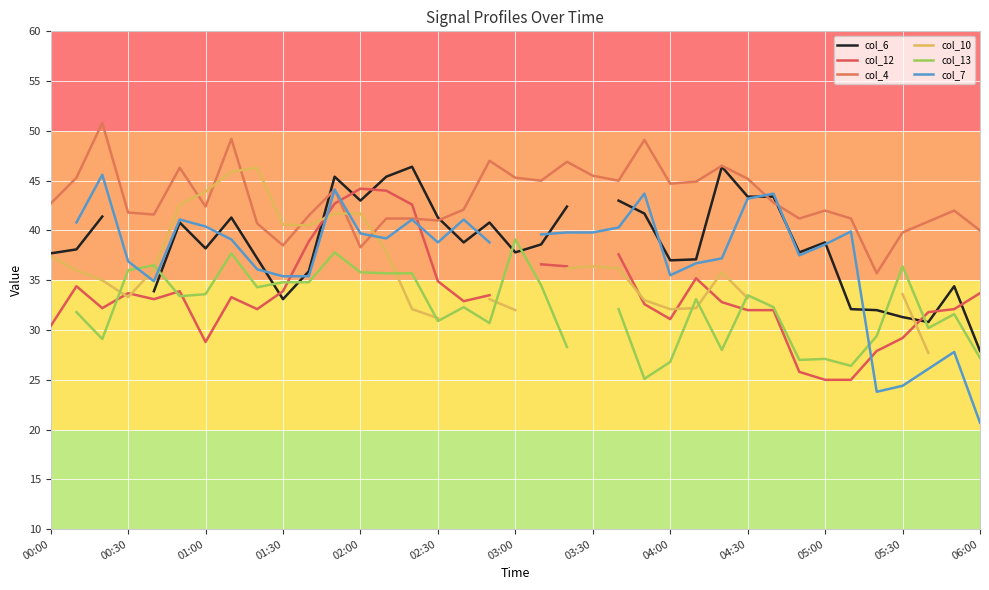

What is the minimum value for col_4?

35.7